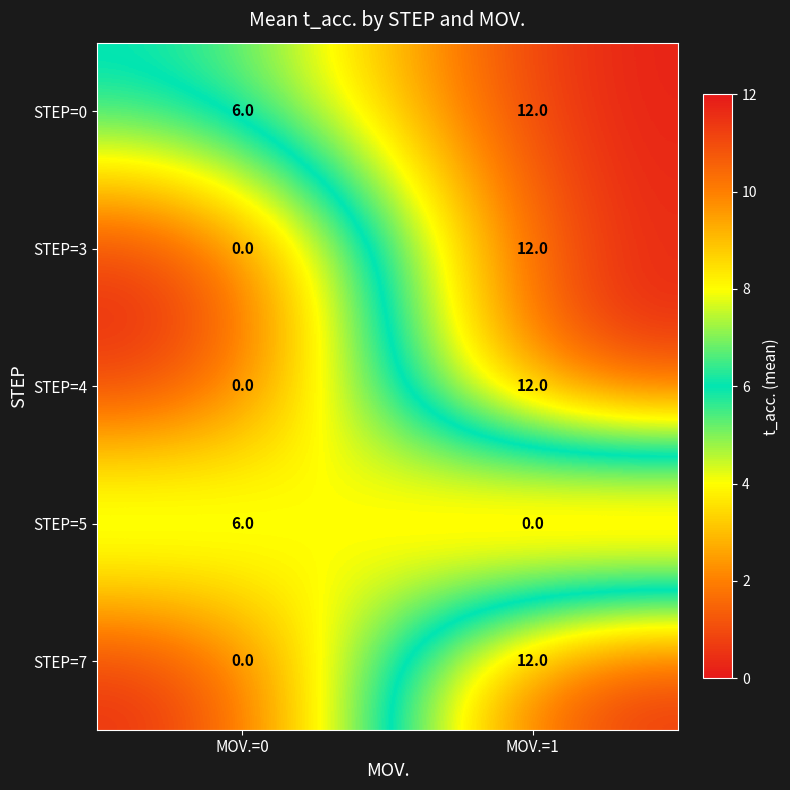

How many data points in STEP=0 are less than 12?

1